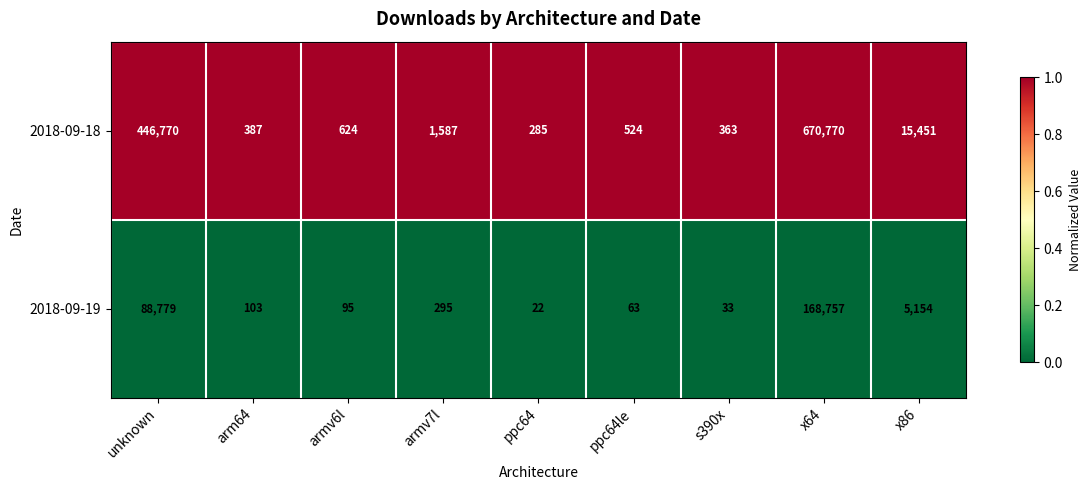

What is the total value across all series at unknown?

535549